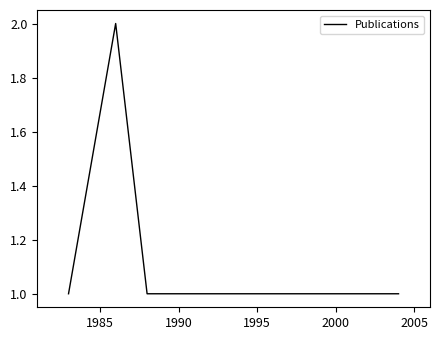

True or false: the data has more than 2 interior local peaks.

False